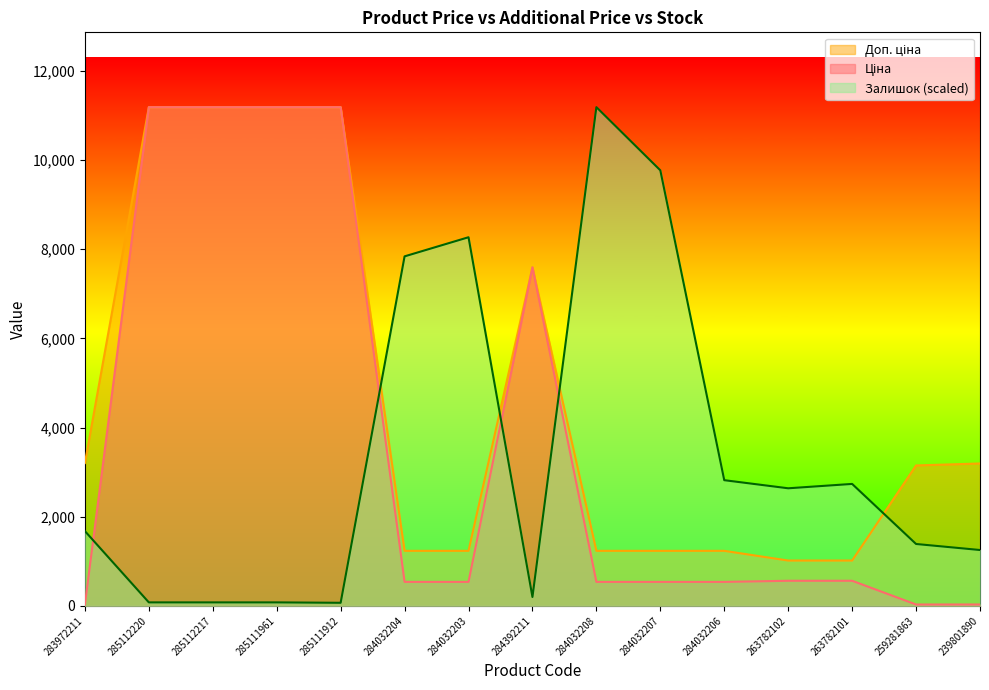

What position from the right is 239801890?

1